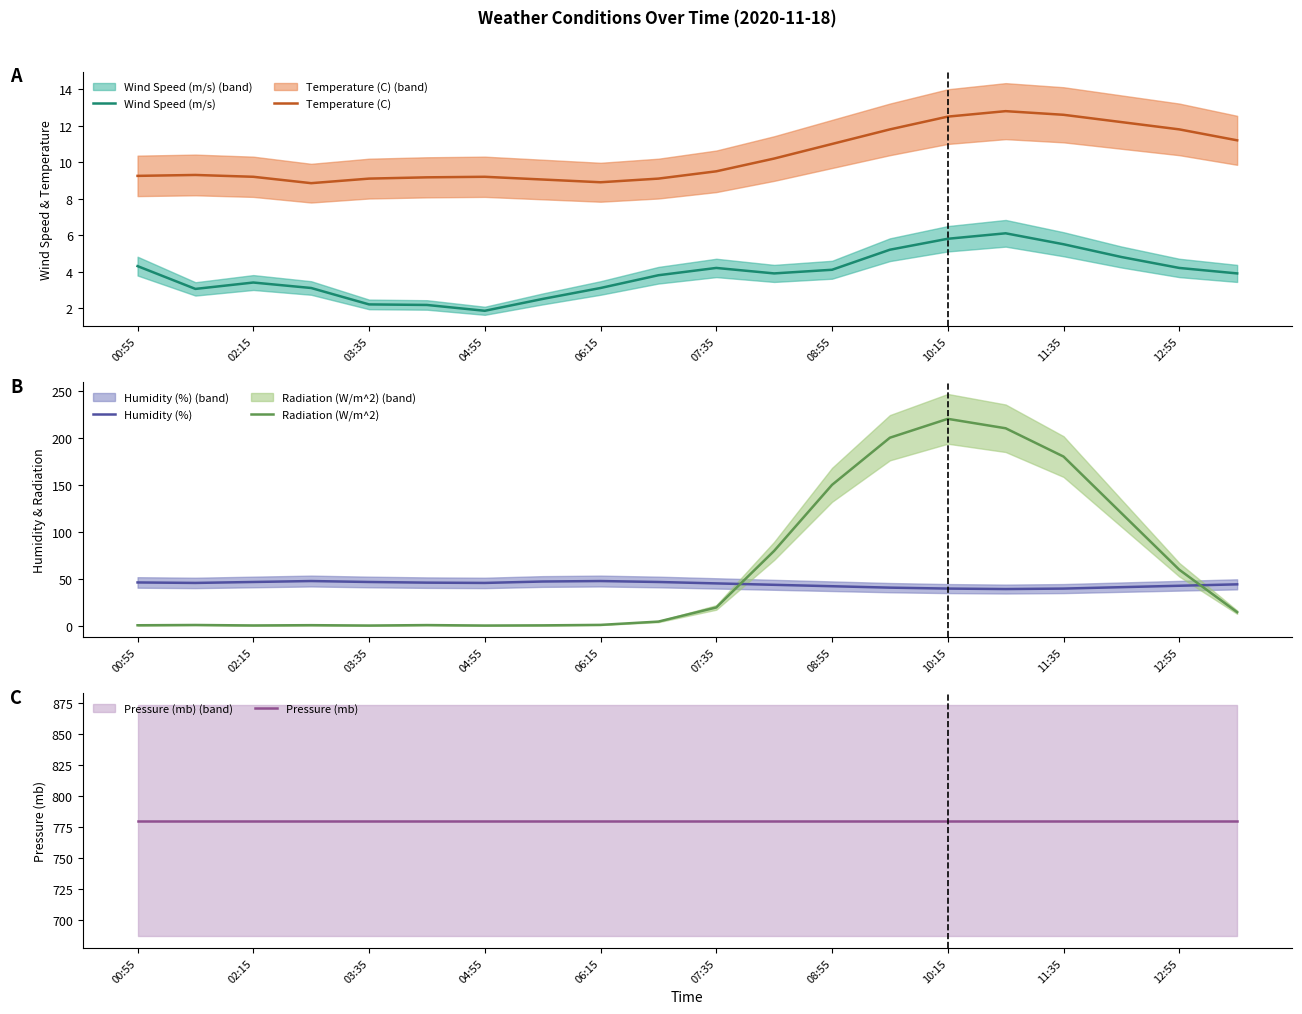

True or false: Temperature (C) and Wind Speed (m/s) cross at least once.

False